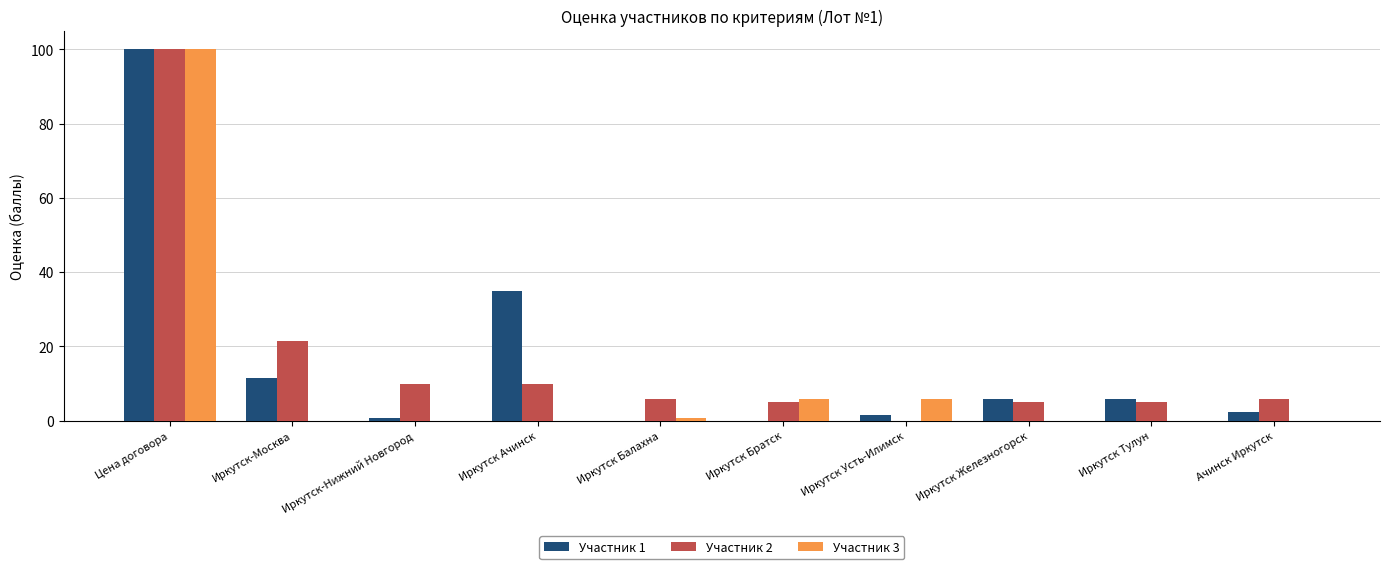

Does the chart contain stacked bars?

No